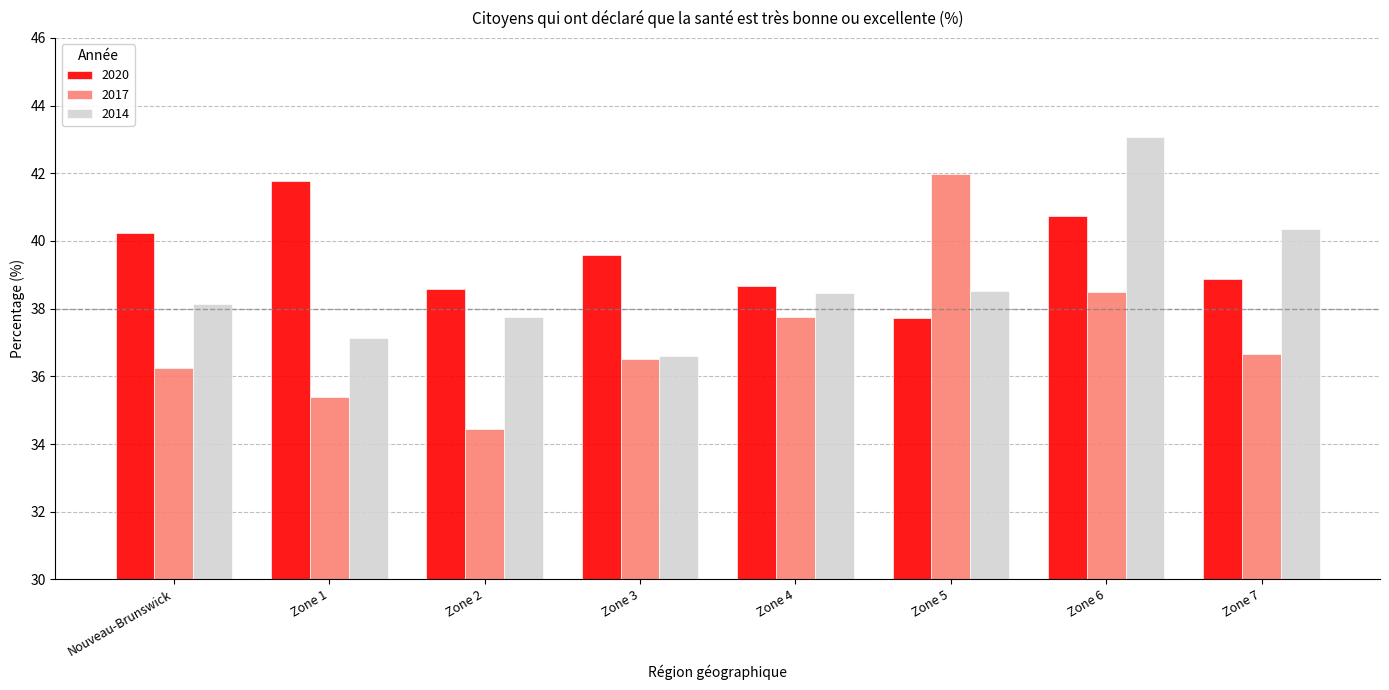

What are all the series names shown in the legend?

2020, 2017, 2014